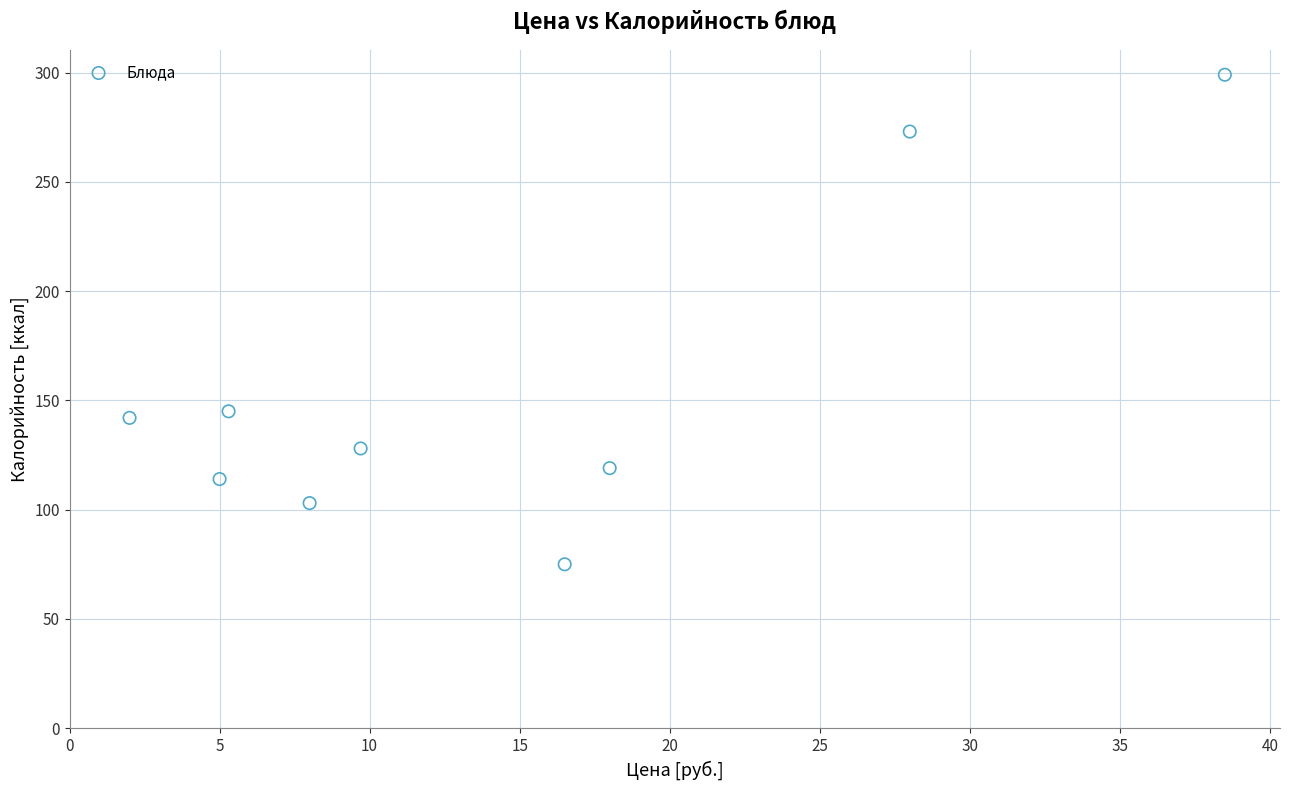

What is the range of Y values (max minus min)?

224